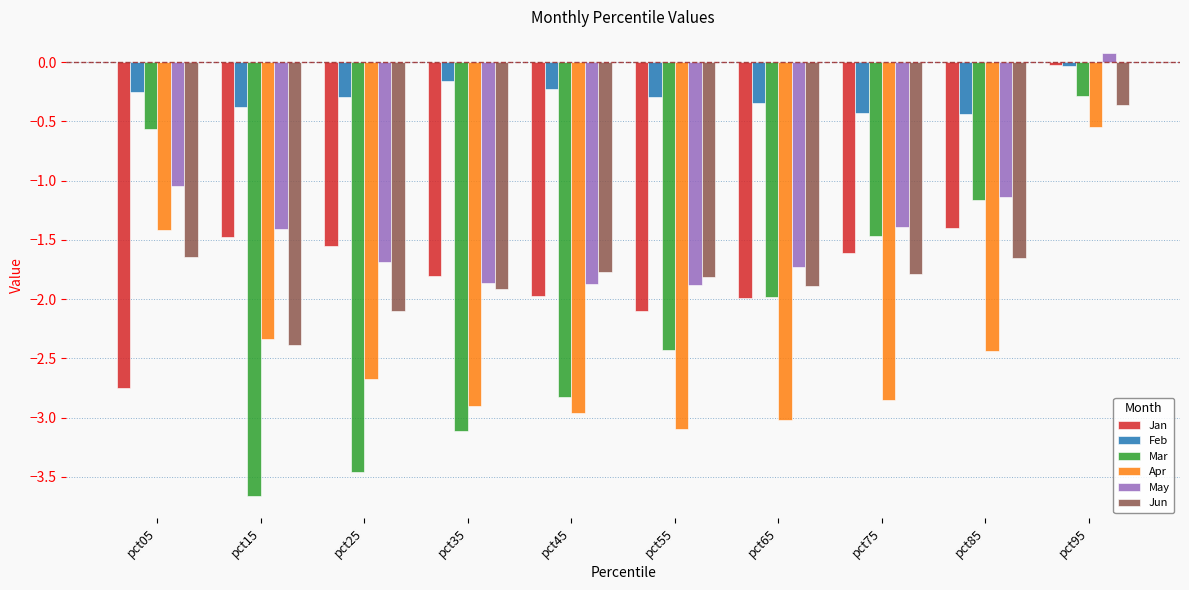

At which category is the sum across all series the highest?

pct95